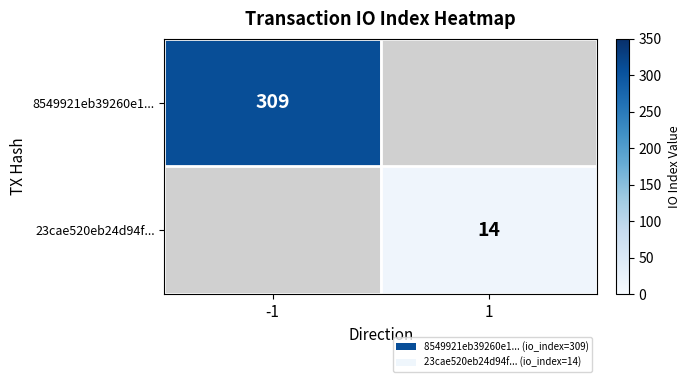

The 8549921eb39260e1... series shows 204 at -1. True or false?

False